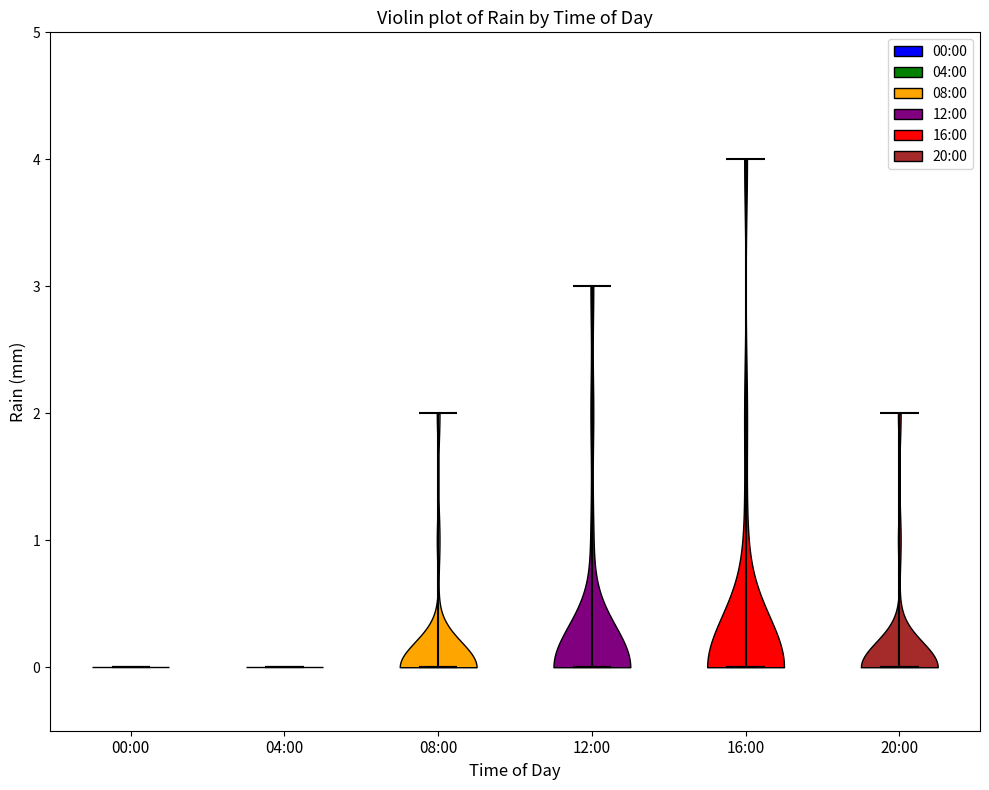

What is the lowest point the violin for 04:00 reaches on the y-axis? The values are not printed on the chart, so give them approximately, as read against the axis.

0